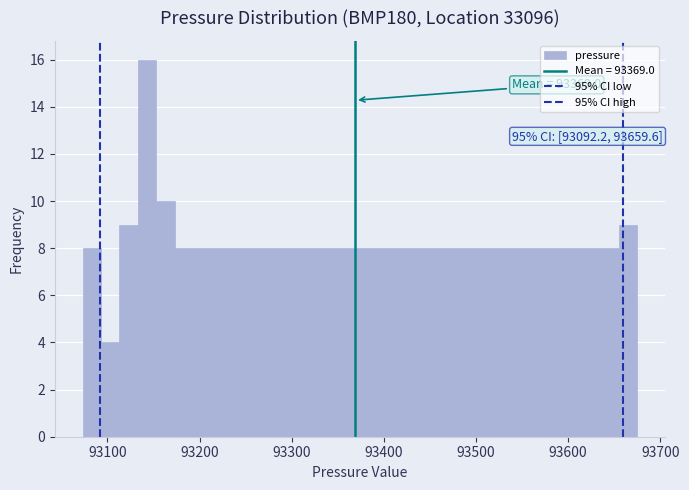

Read against the x-axis, roughly where is the centre of the tallest bar?

93140